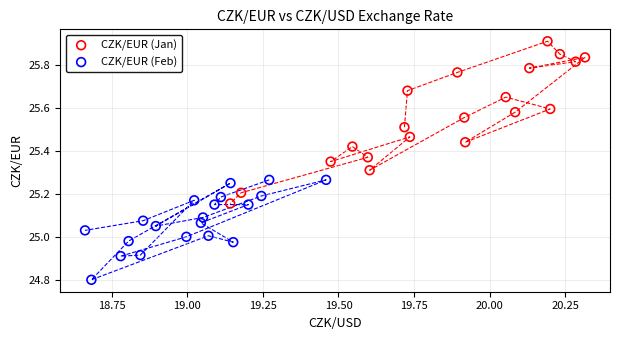

Which series contains the lowest Y value?

CZK/EUR (Feb)